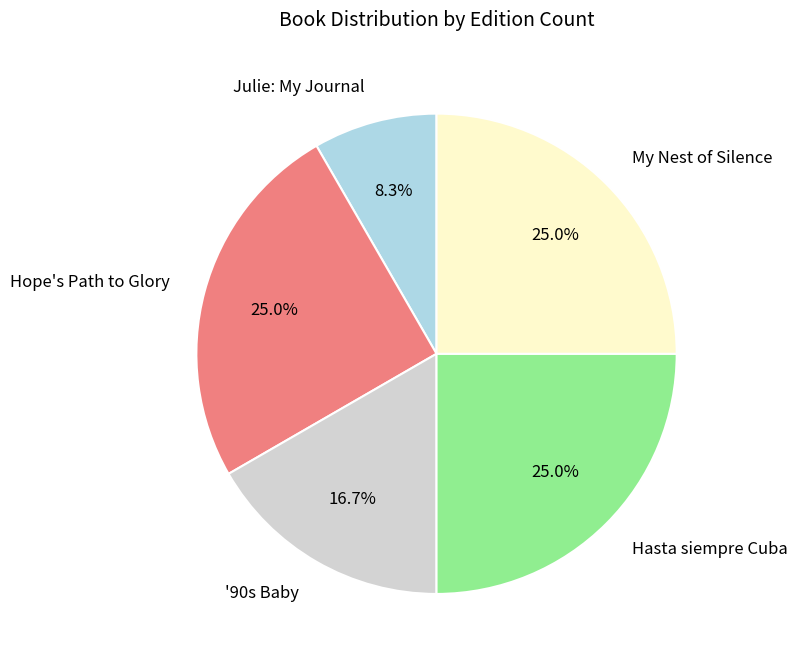

True or false: My Nest of Silence accounts for 16% of the total.

False